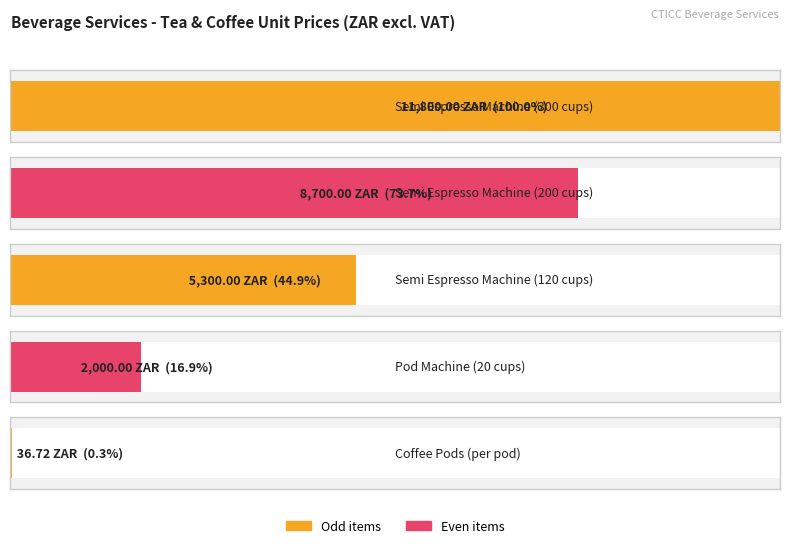

Reading left to right, transcribe all the data shown in this chart.

11800.0	8700.0	5300.0	2000.0	36.7